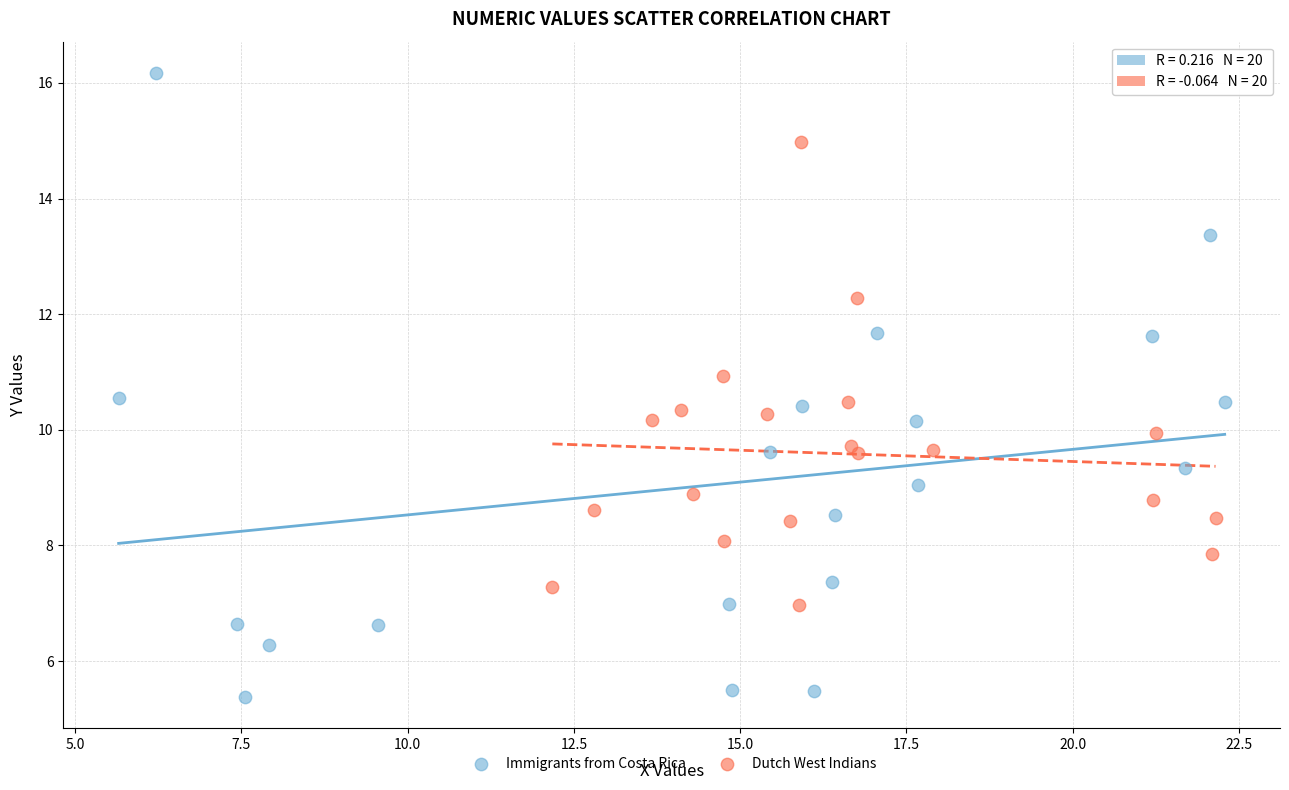

Which series reaches the minimum Y coordinate?

Immigrants from Costa Rica